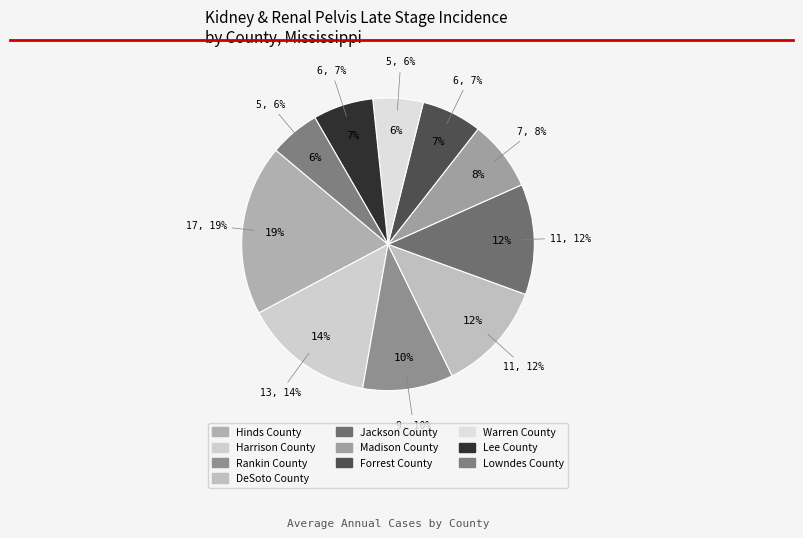

To the nearest percent, what percentage of the pie is Hinds County?

19%